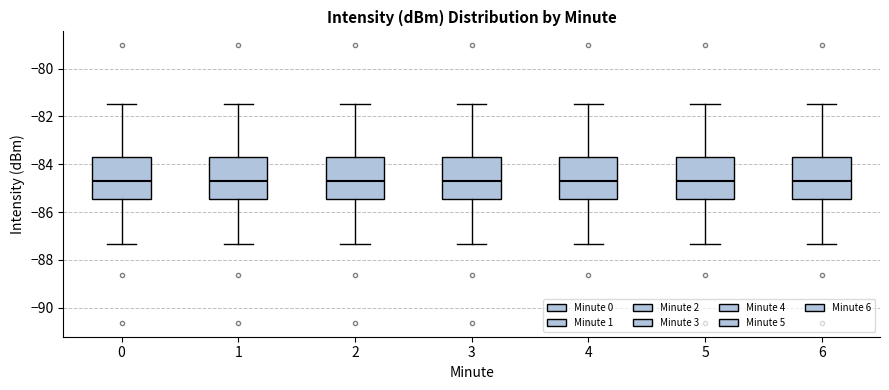

Where is the upper edge of the box at x = 4 on the y-axis? The values are not printed on the chart, so give them approximately, as read against the axis.

-83.6